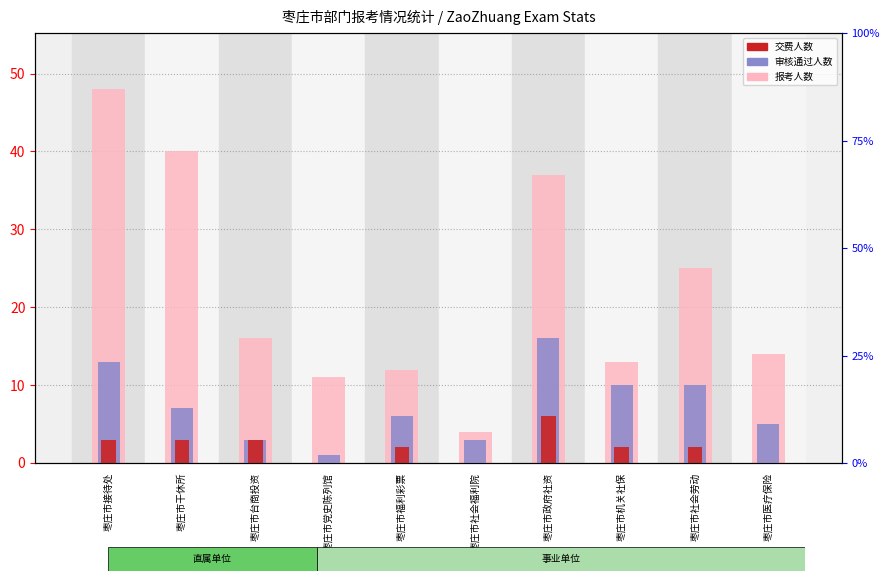

True or false: 审核通过人数 has a value of 12 at 枣庄市干休所.

False